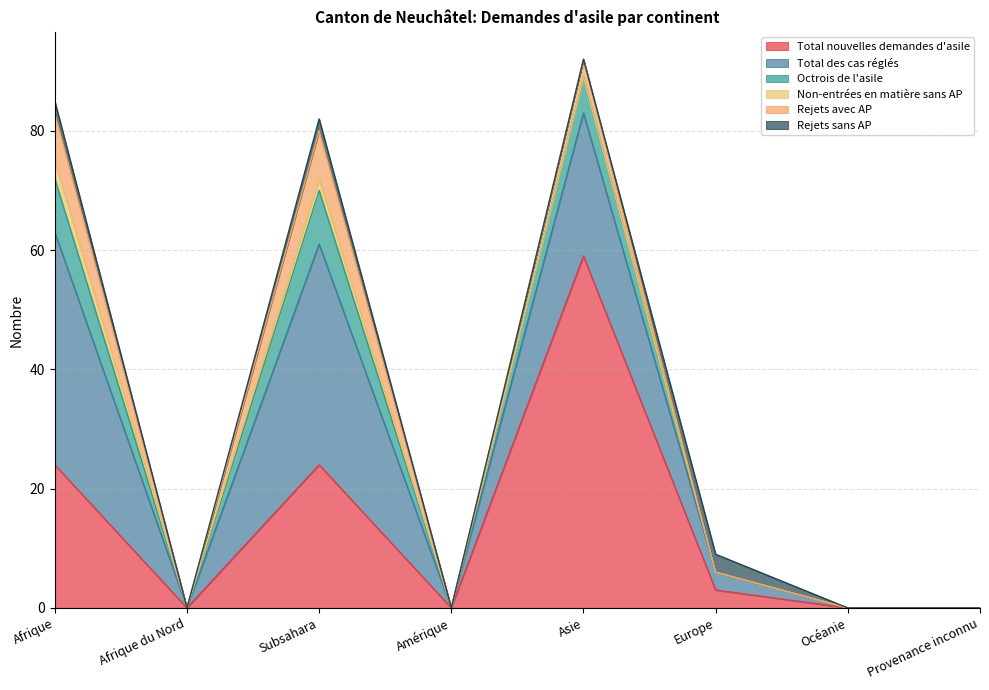

The Non-entrées en matière sans AP series shows 2 at Océanie. True or false?

False